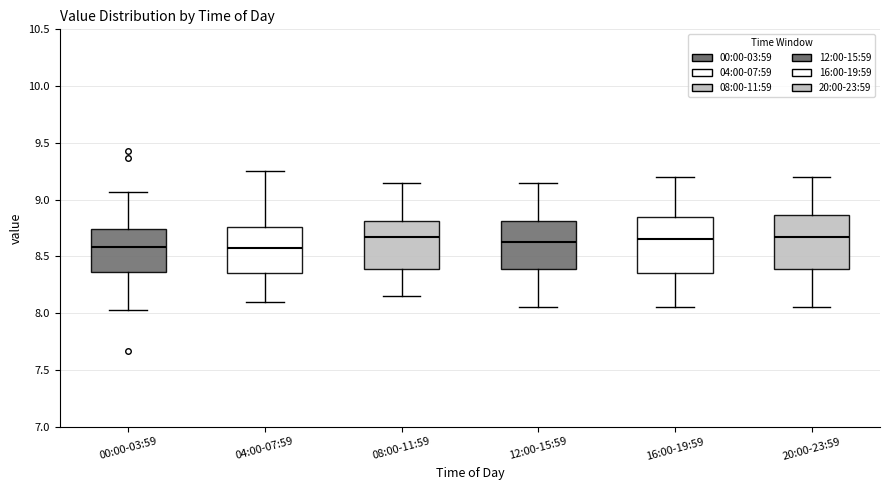

Where does the lower whisker of the box for 00:00-03:59 end on the y-axis? The values are not printed on the chart, so give them approximately, as read against the axis.

8.05